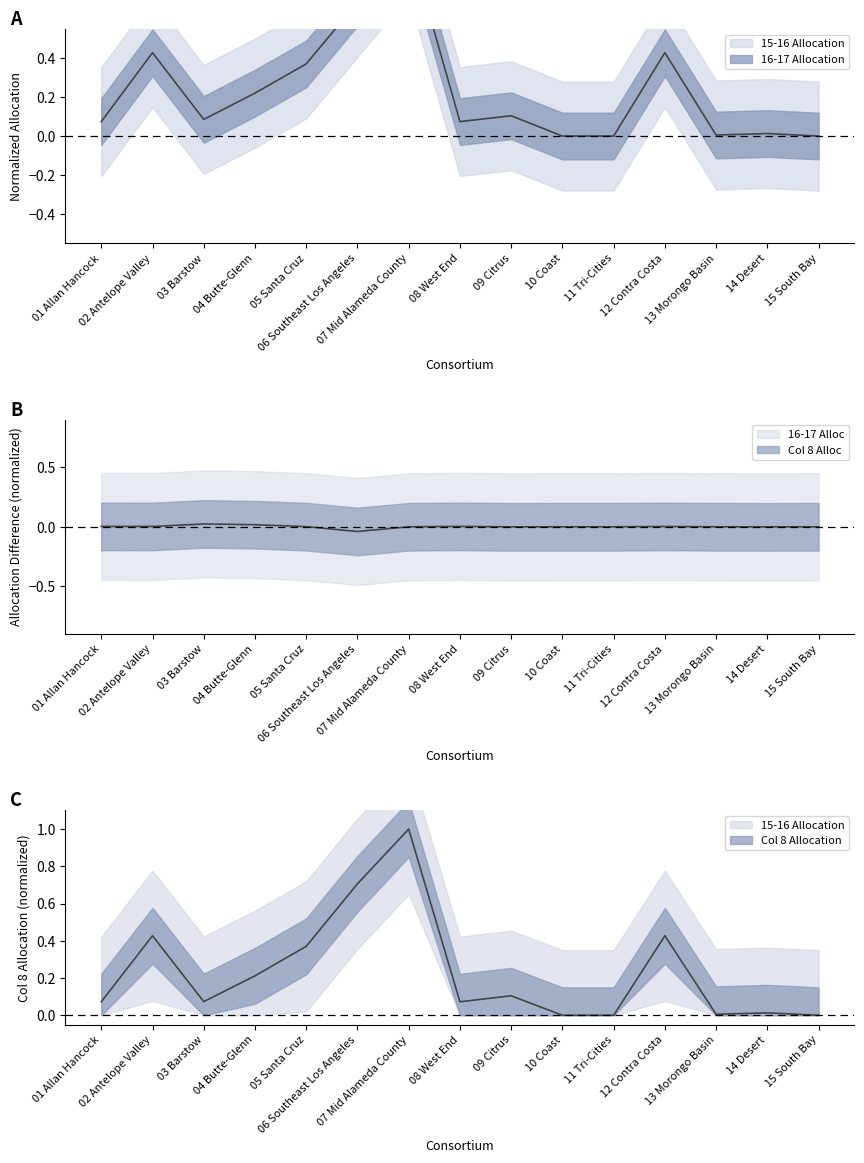

At how many categories does at least one series exceed 0?

12